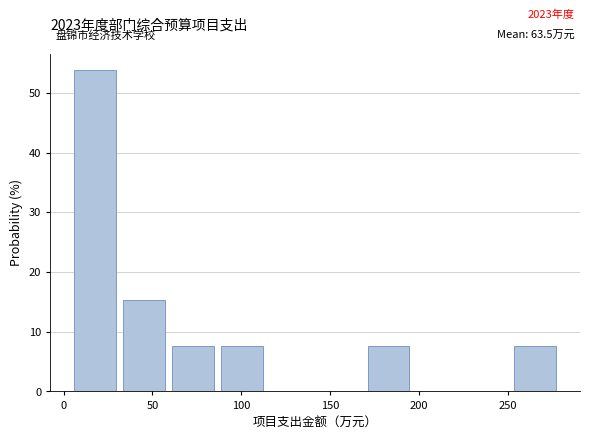

Which range on the x-axis has the tallest bar?

4.0 to 31.5